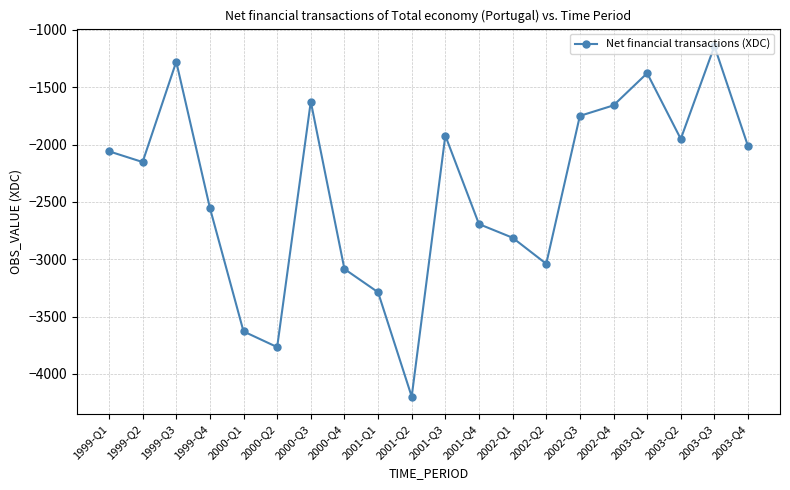

What is the label of the 8th point from the left?

2000-Q4